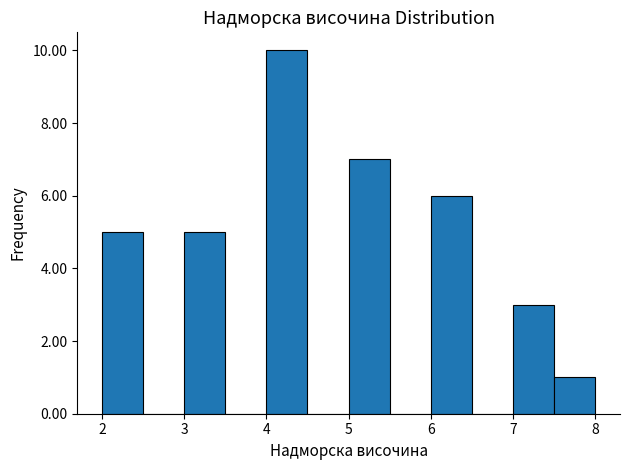

What is the height of the bar covering 7.0 to 7.5 on the x-axis? The values are not printed on the chart, so give them approximately, as read against the axis.

3